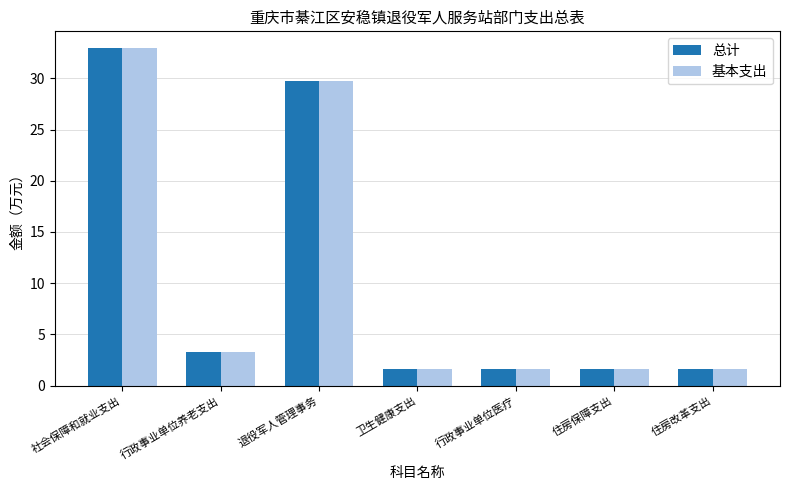

What is the average value of the 基本支出 series?

10.3